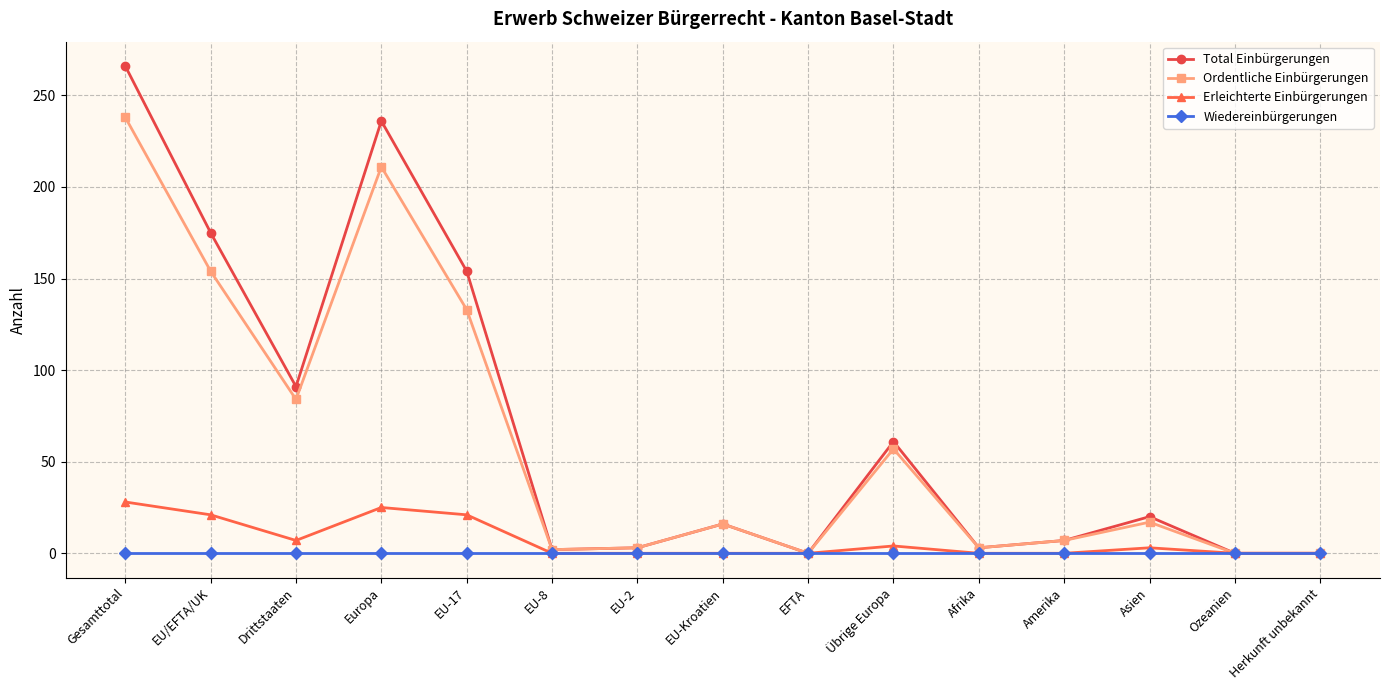

How many distinct data groups are displayed?

4